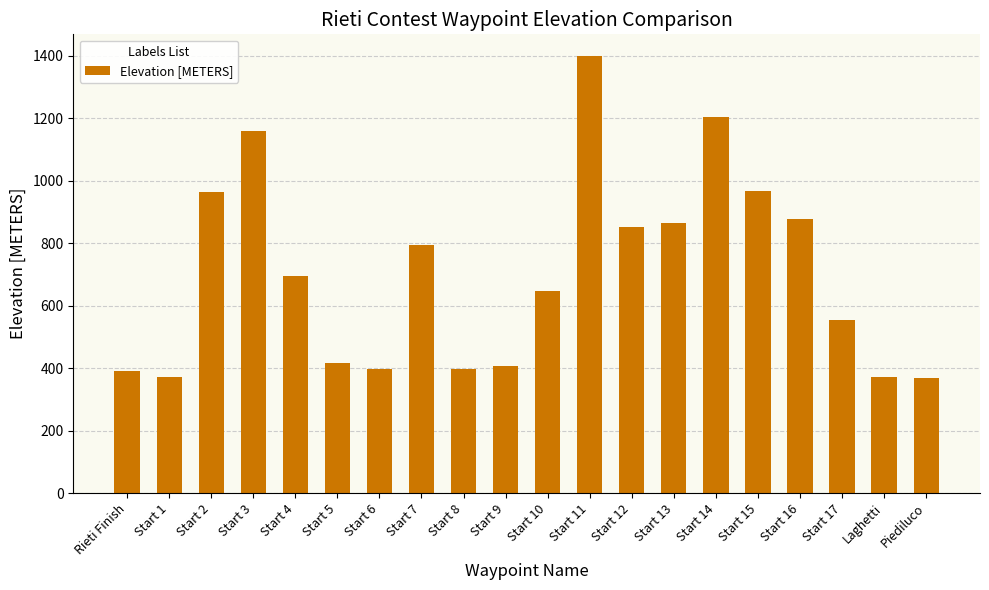

What is the value of the 14th bar from the left?

864